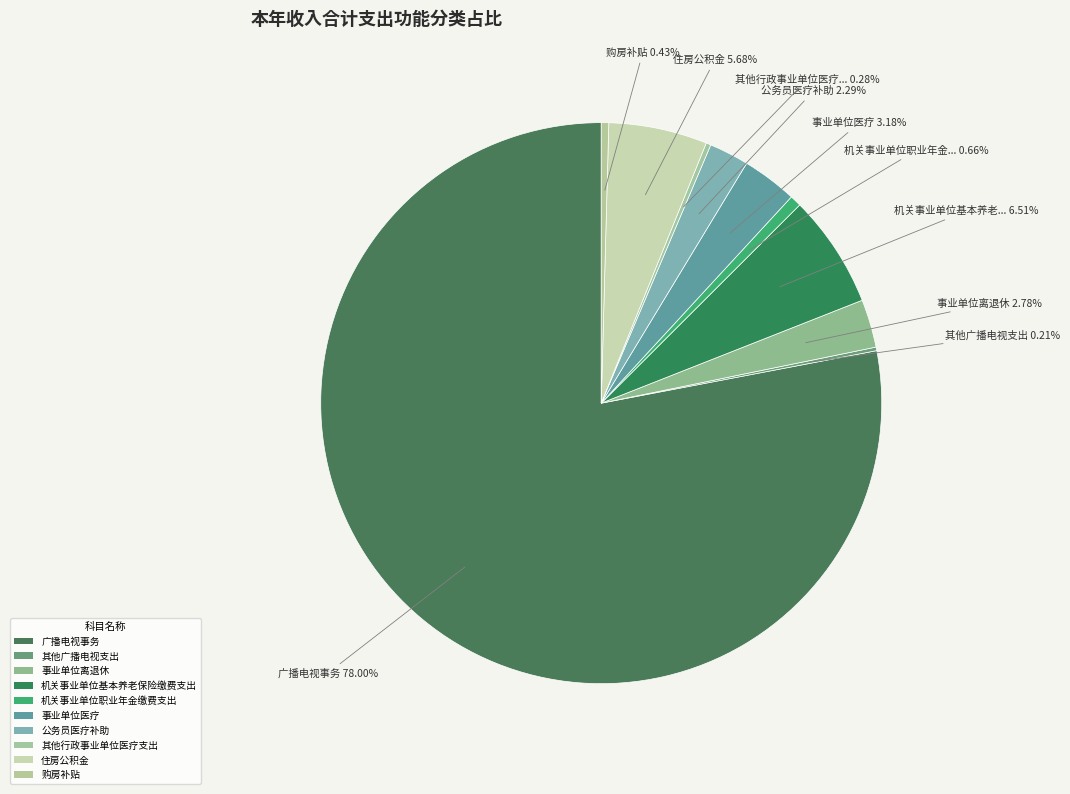

Is it true that 其他广播电视支出 is 0% of the pie?

True